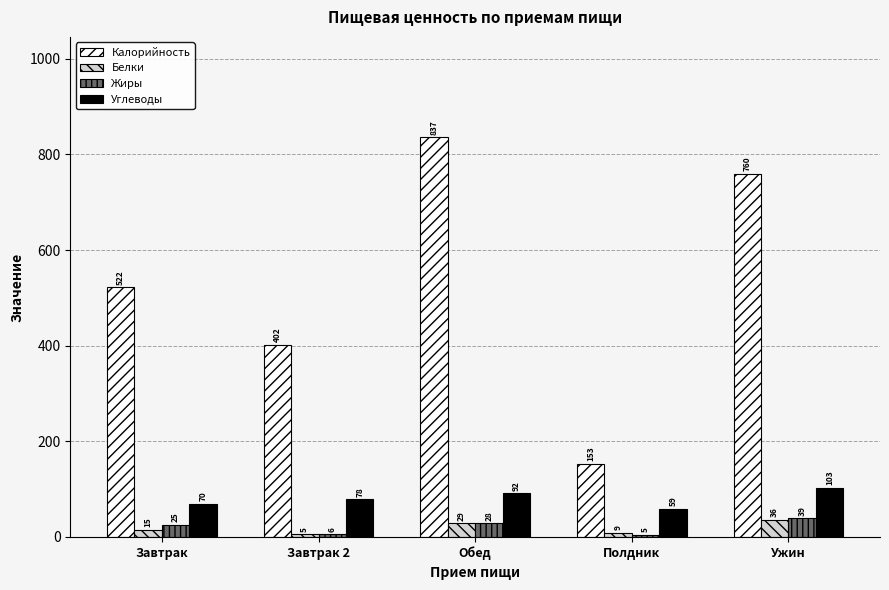

Read the Белки value at Обед.

29.4